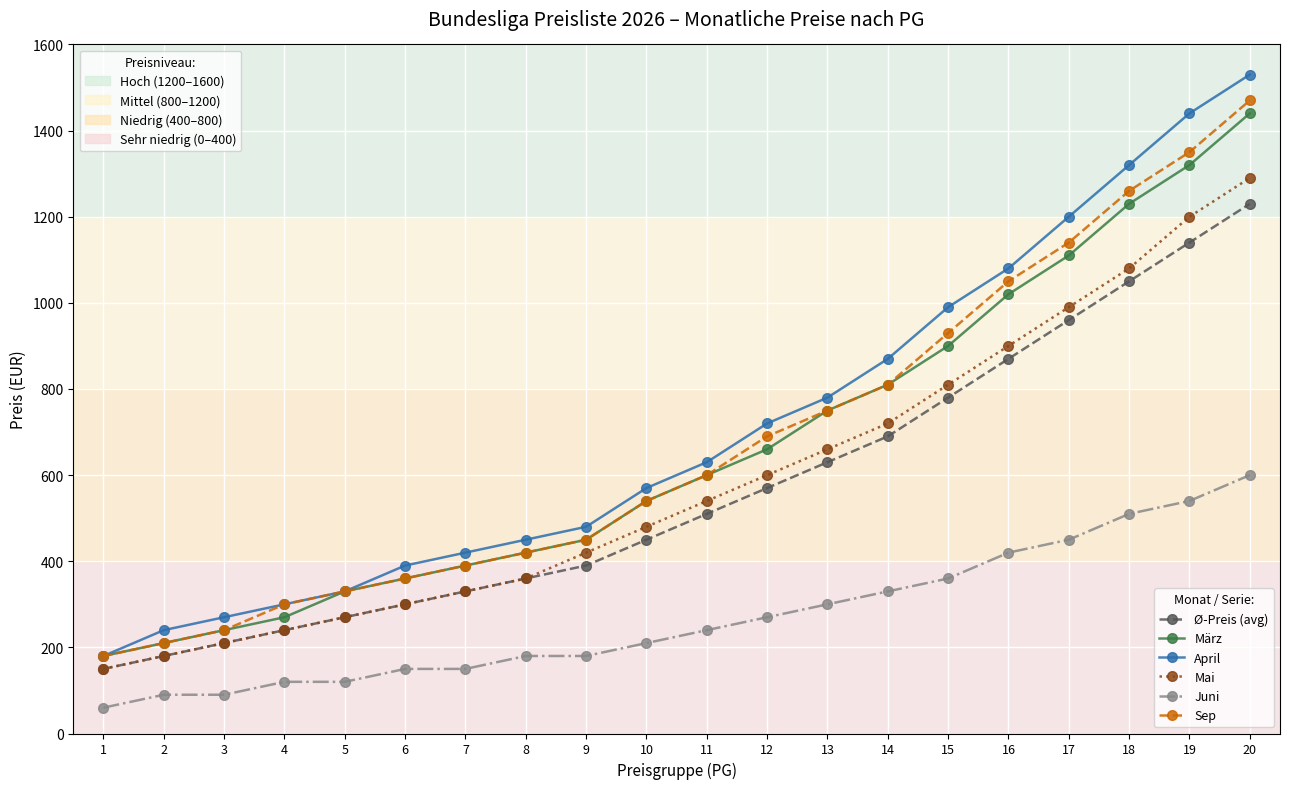

How many series are shown in this chart?

6